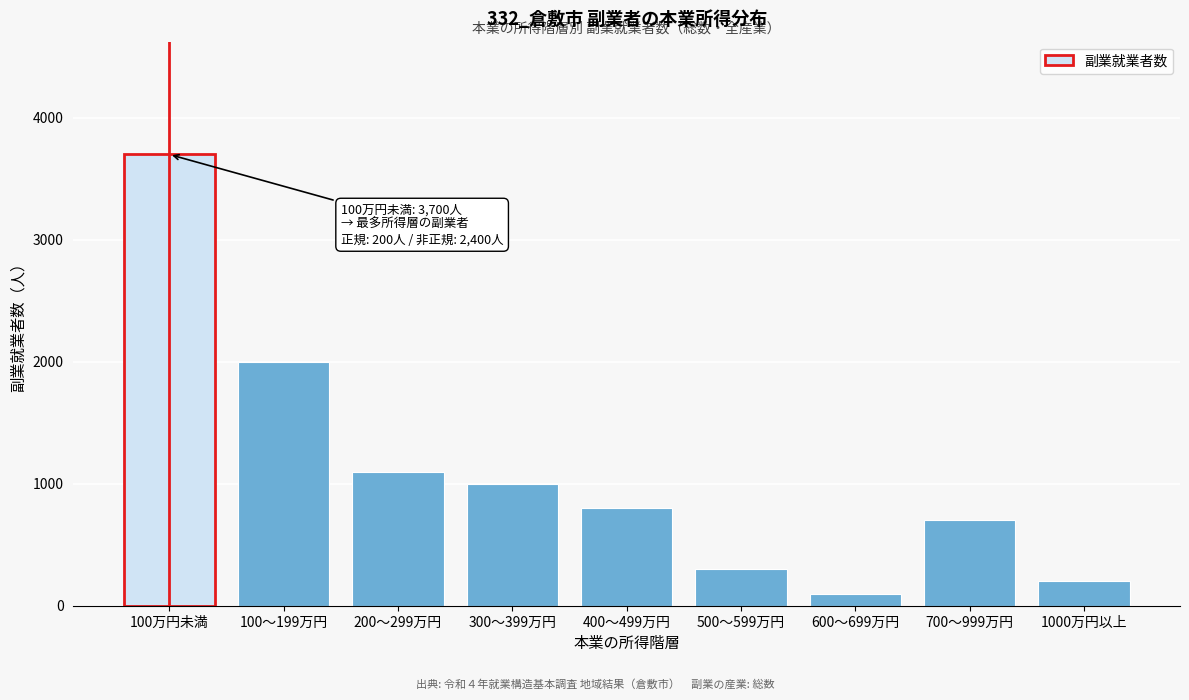

Reading left to right, list all the values displayed in this chart.

3700	2000	1100	1000	800	300	100	700	200